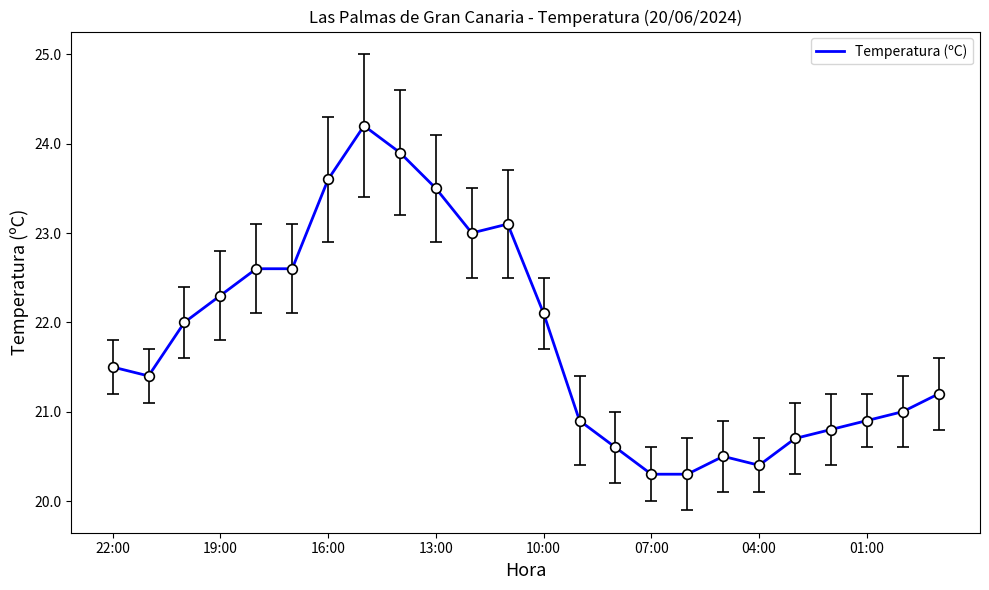

What is the difference between the second highest and second lowest values?

3.6